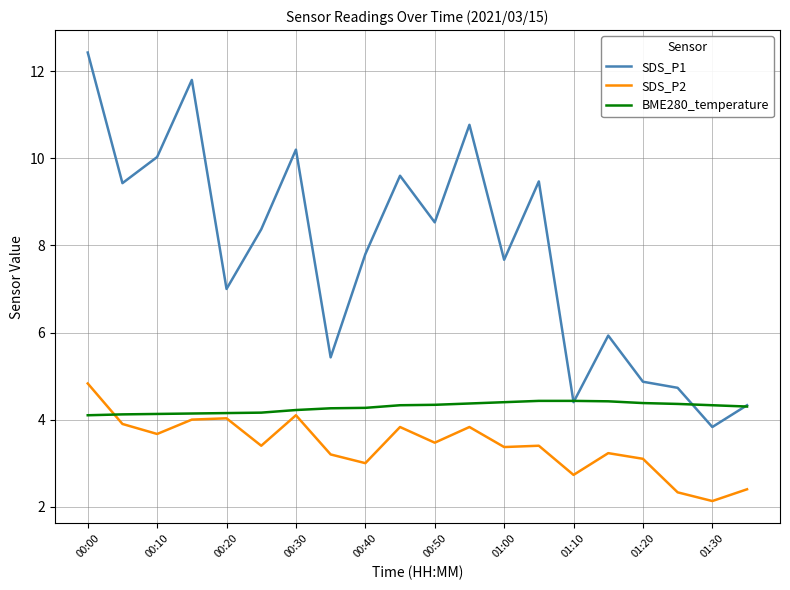

List the series in order of their overall mean, highest first.

SDS_P1, BME280_temperature, SDS_P2